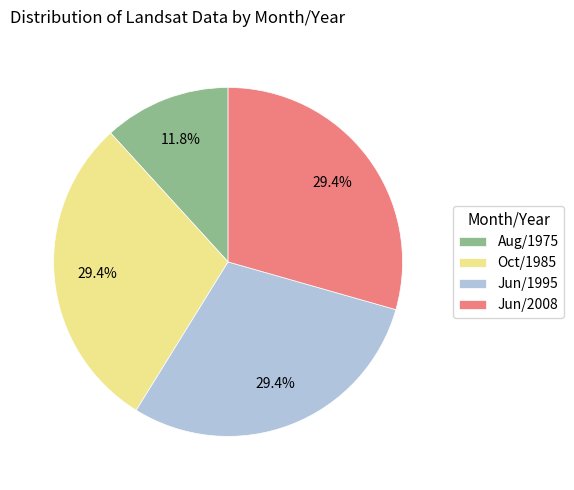

Combined, do Aug/1975 and Oct/1985 account for over 50%?

No